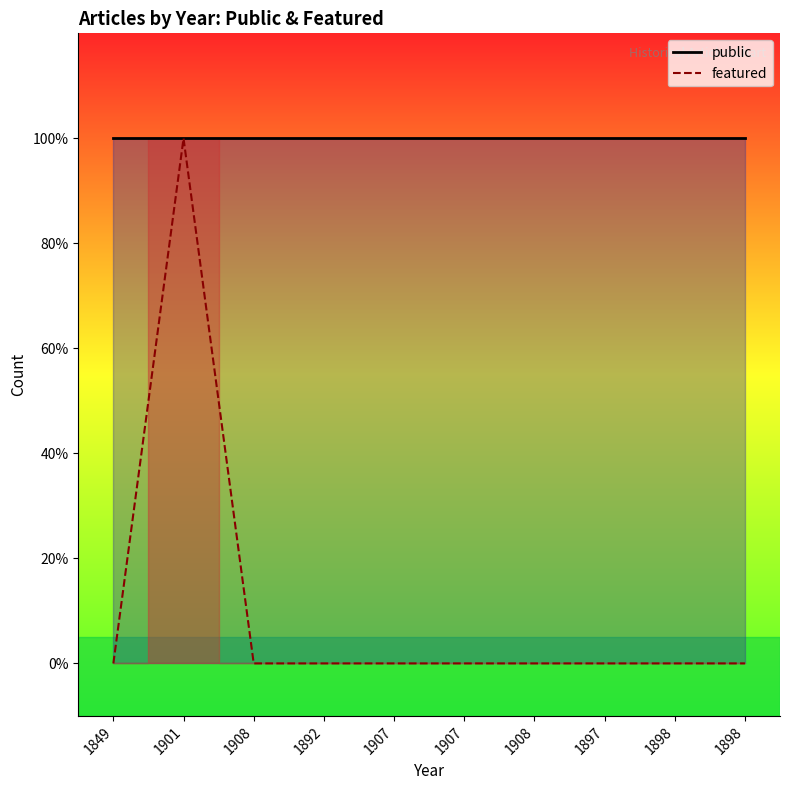

Where is the data nearest to the value 0?

1849